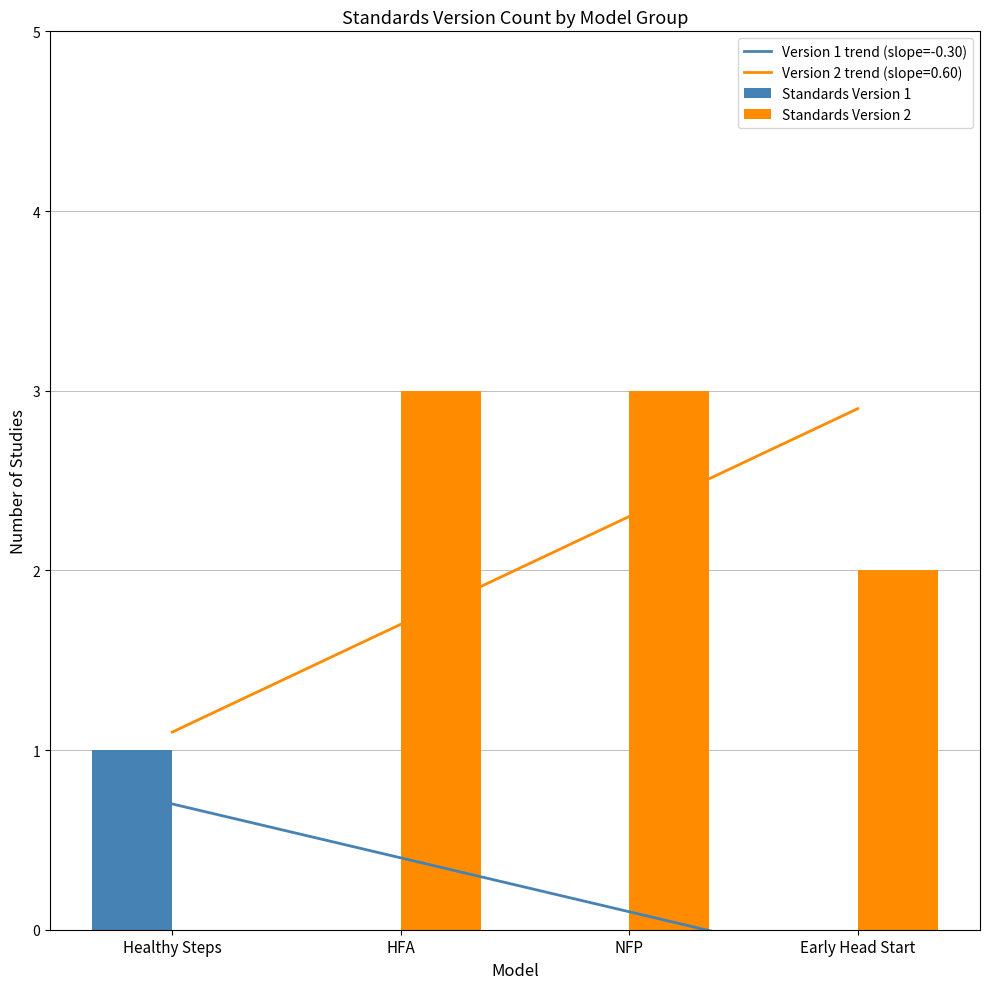

Is it true that Standards Version 2 equals 1 at HFA?

False